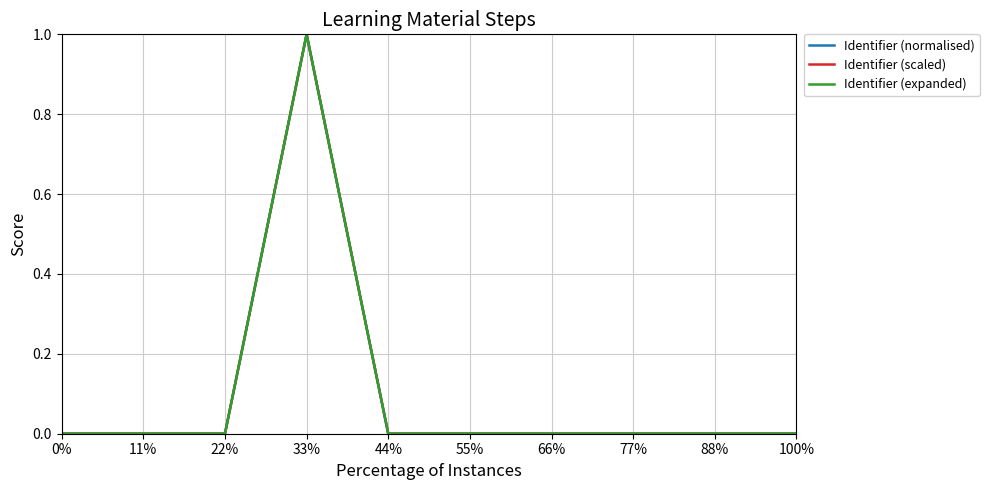

What position from the right is 22%?

8